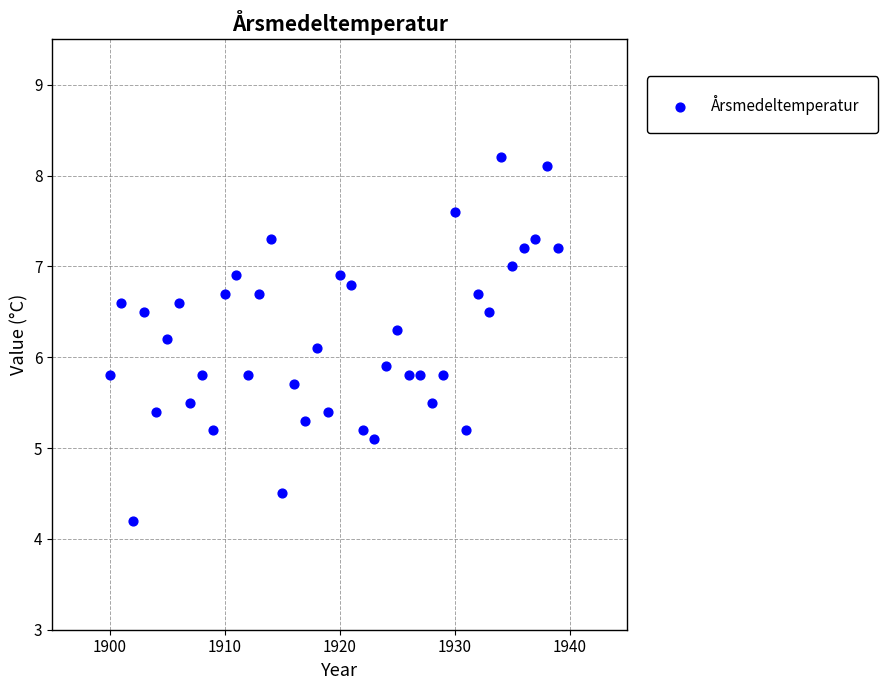

What is the range of X values (max minus min)?

39.0